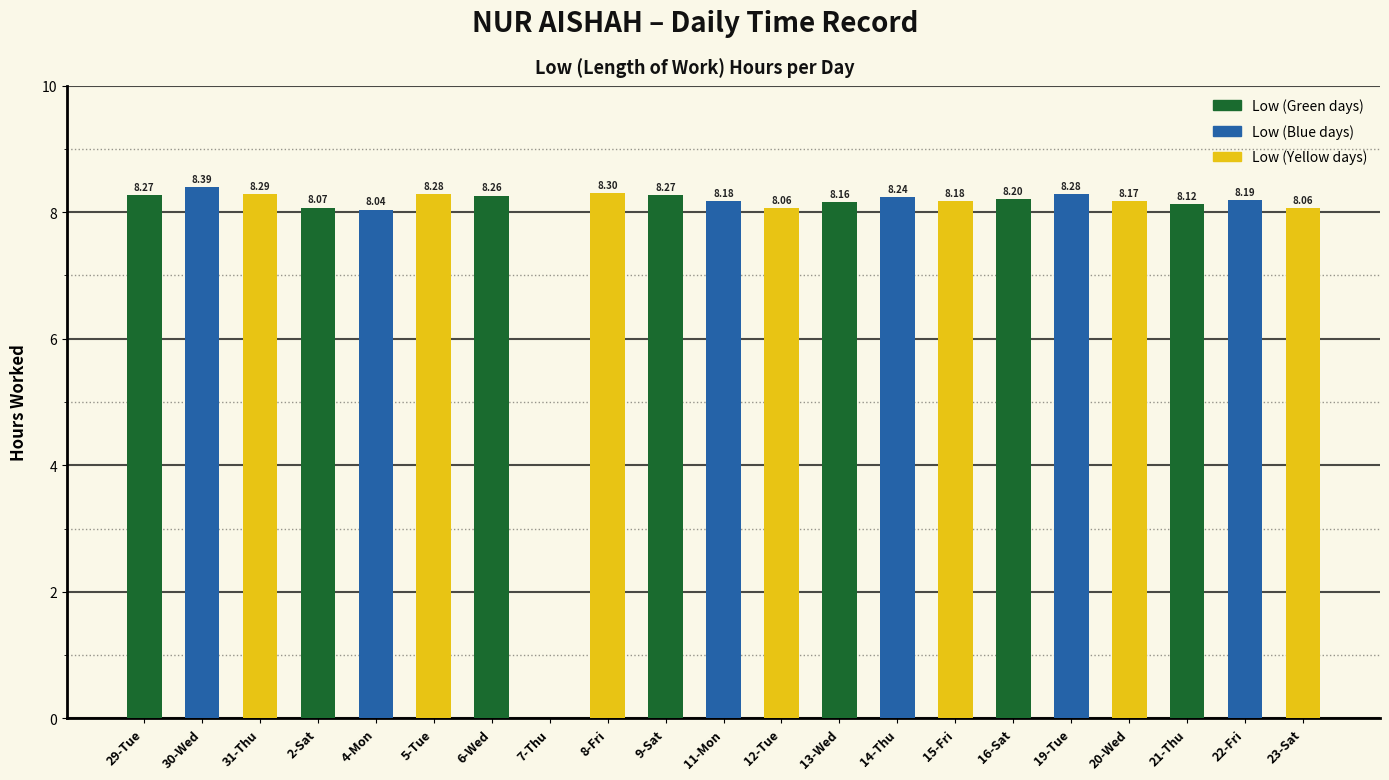

What is the sum of the values at 22-Fri and 21-Thu?

16.3